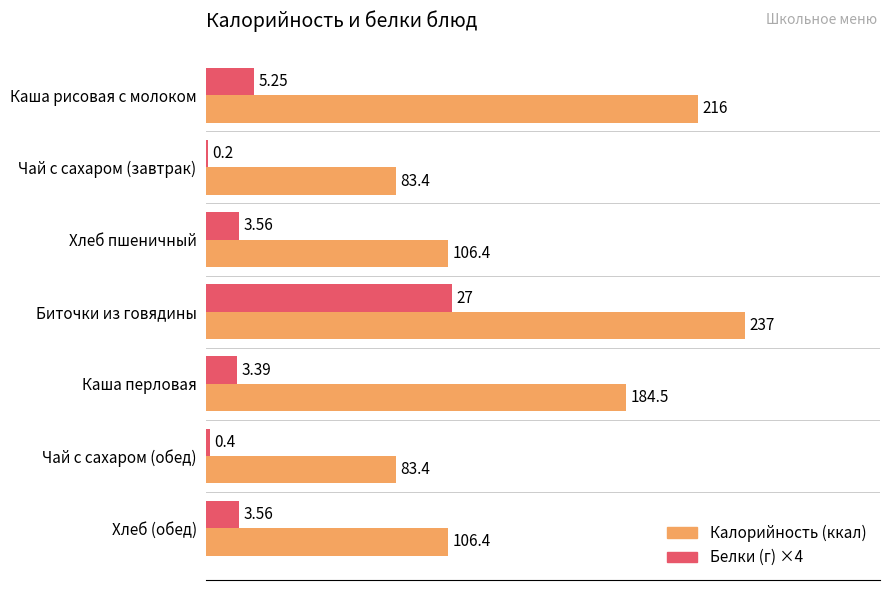

What is the total value across all series at Каша рисовая с молоком?

237.0